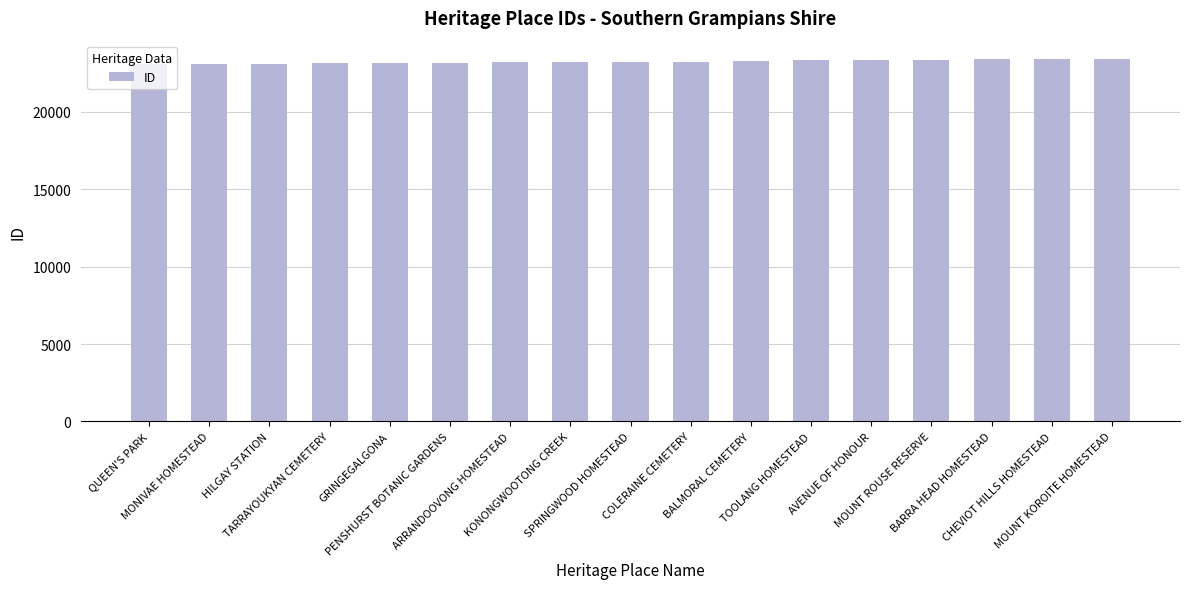

Count the number of data series in this chart.

1